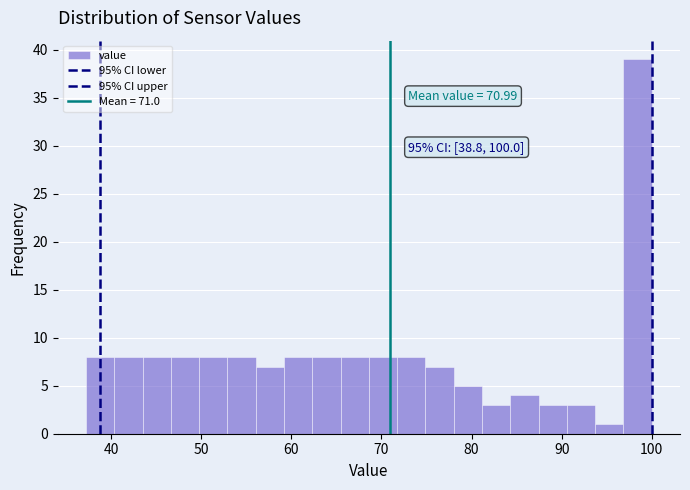

Read against the x-axis, roughly where is the centre of the tallest bar?

98